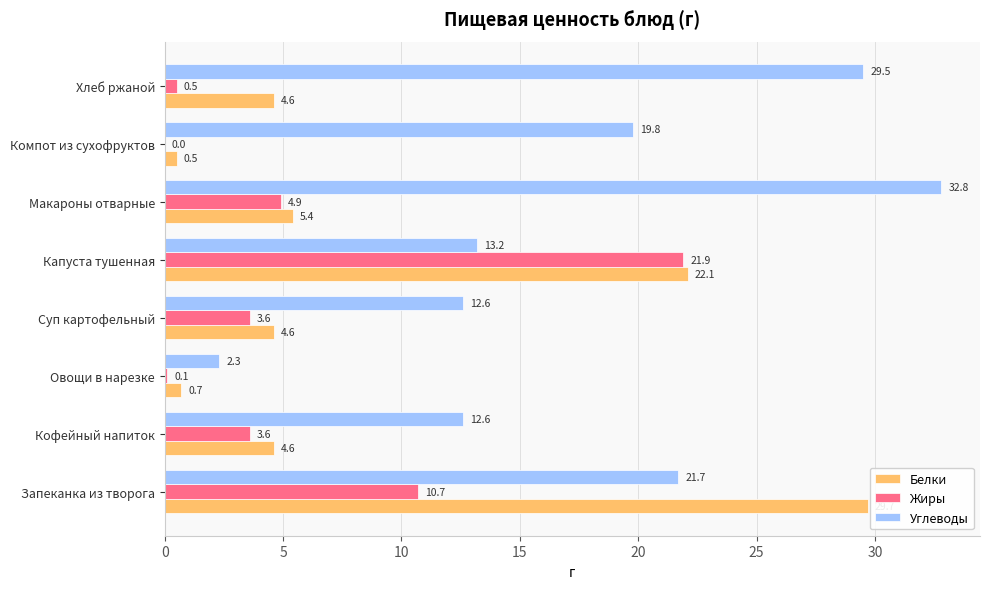

What is the sum of all Белки values?

72.2